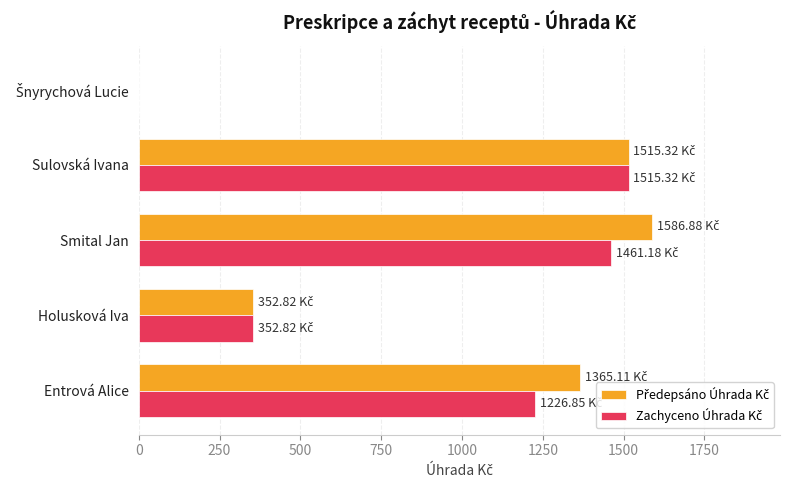

At which category does the chart reach its peak across all series?

Smital Jan